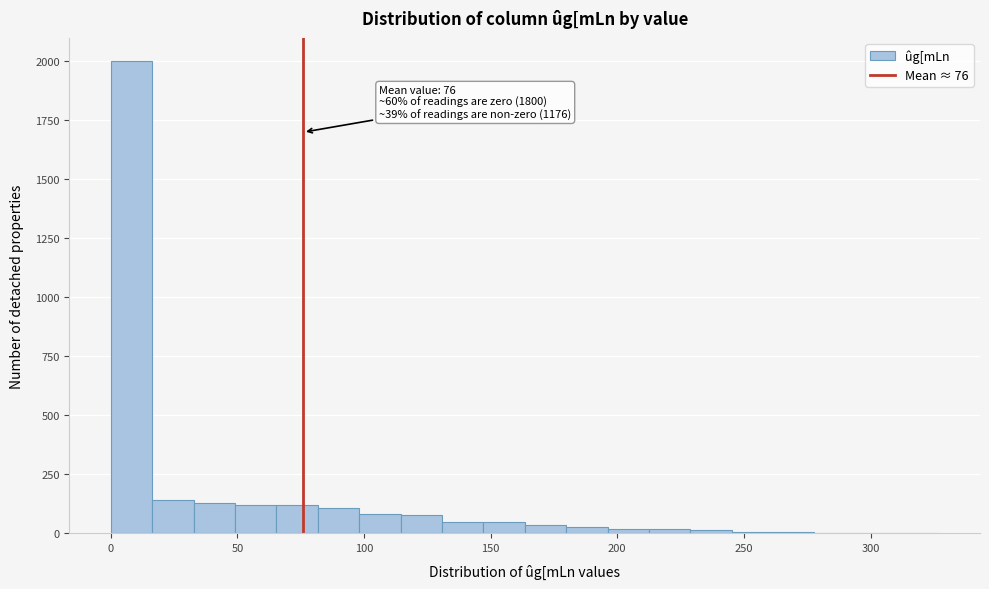

Read against the x-axis, roughly where is the centre of the tallest bar?

10